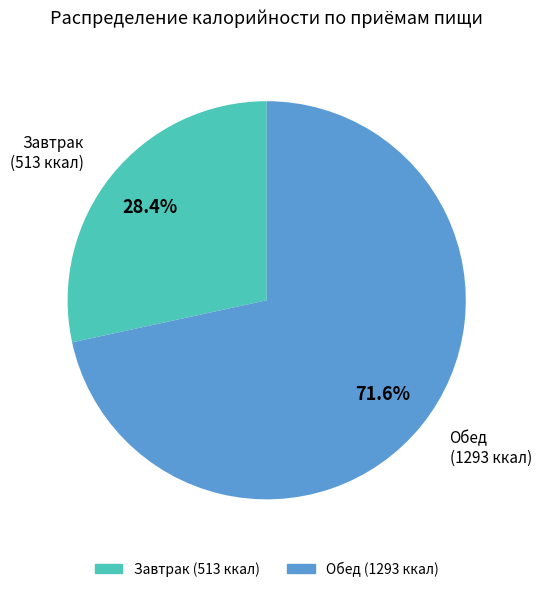

Is there any slice that represents more than half of the pie?

Yes